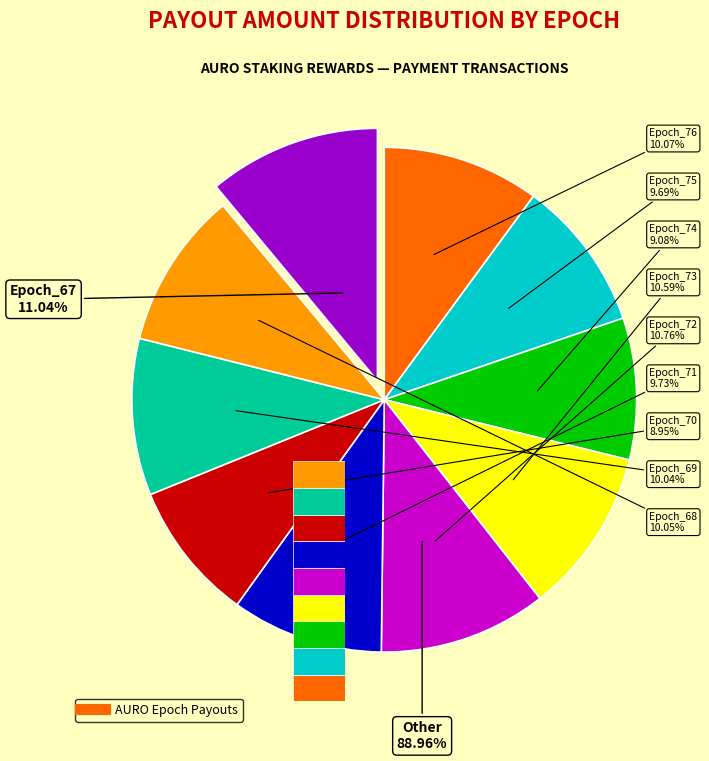

What percentage is the Epoch_75 slice, to the nearest percent?

10%